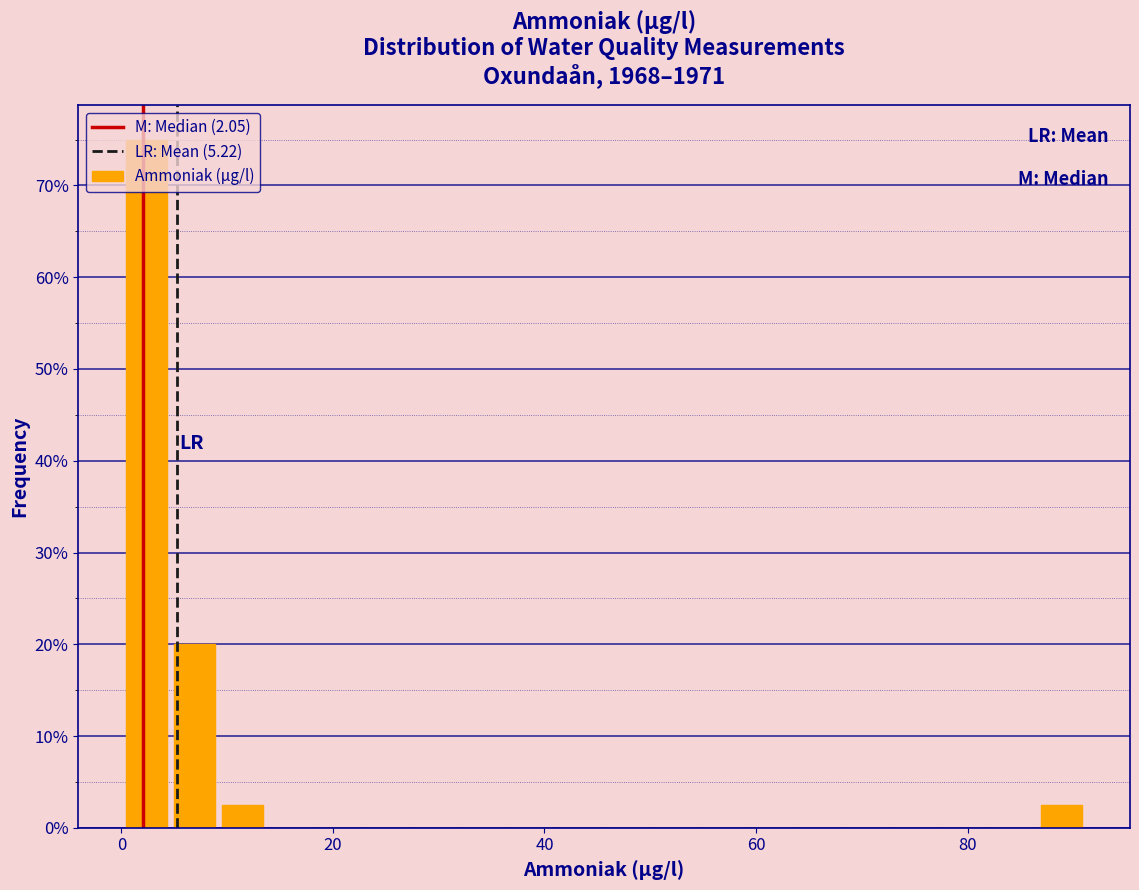

Read against the x-axis, roughly where is the centre of the tallest bar?

2